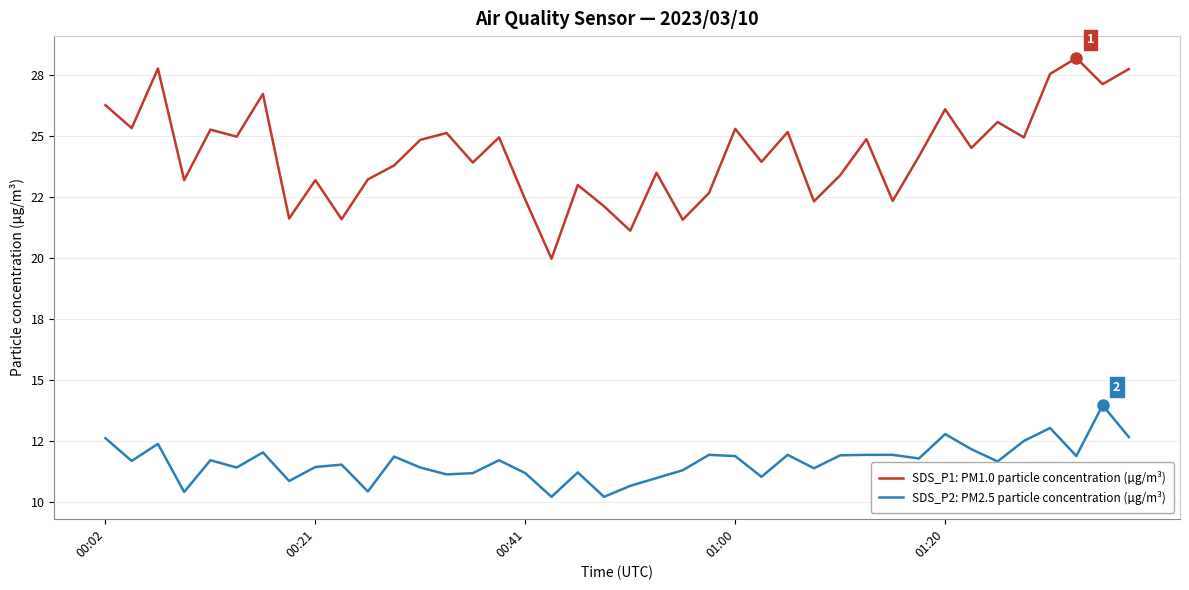

Is this an area chart (filled region under the line)?

No